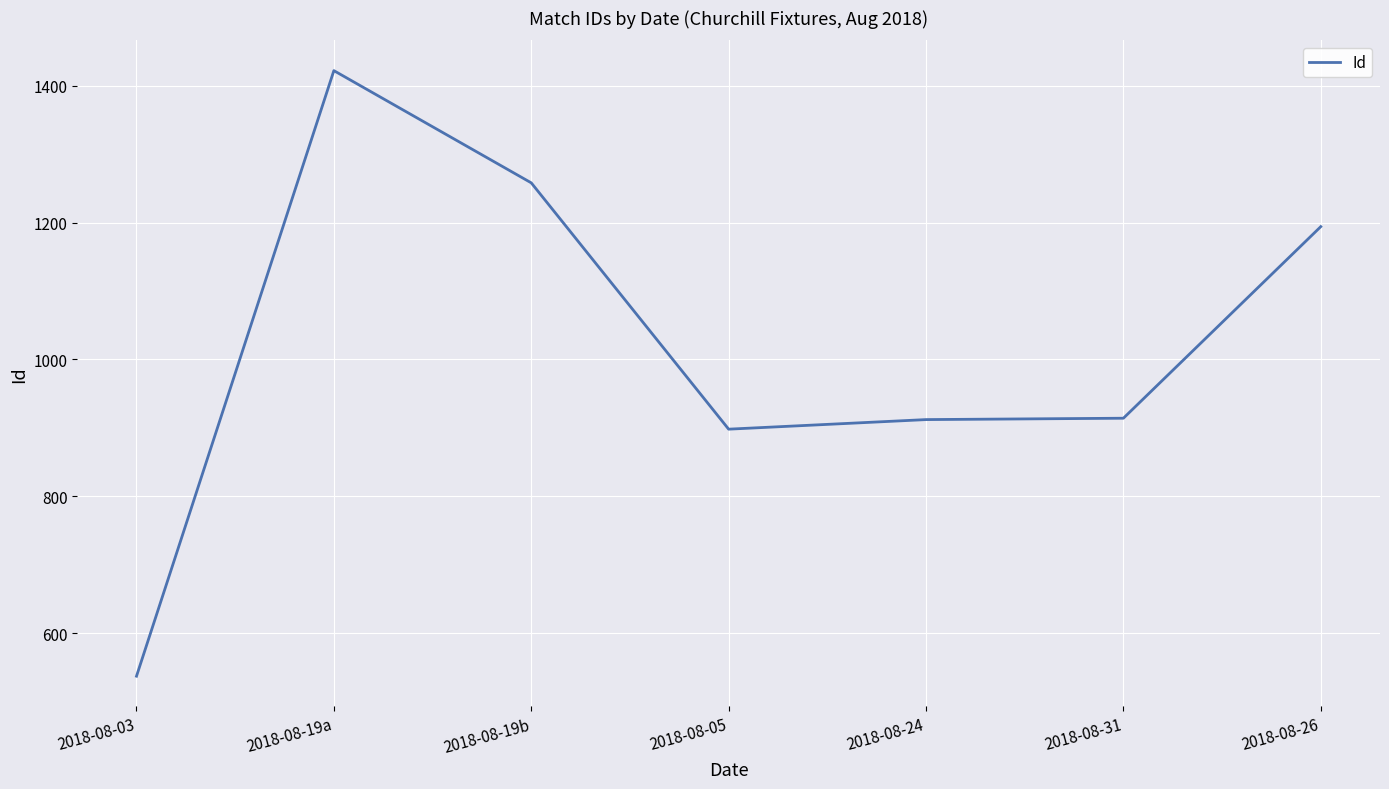

Count the number of categories in the chart.

7